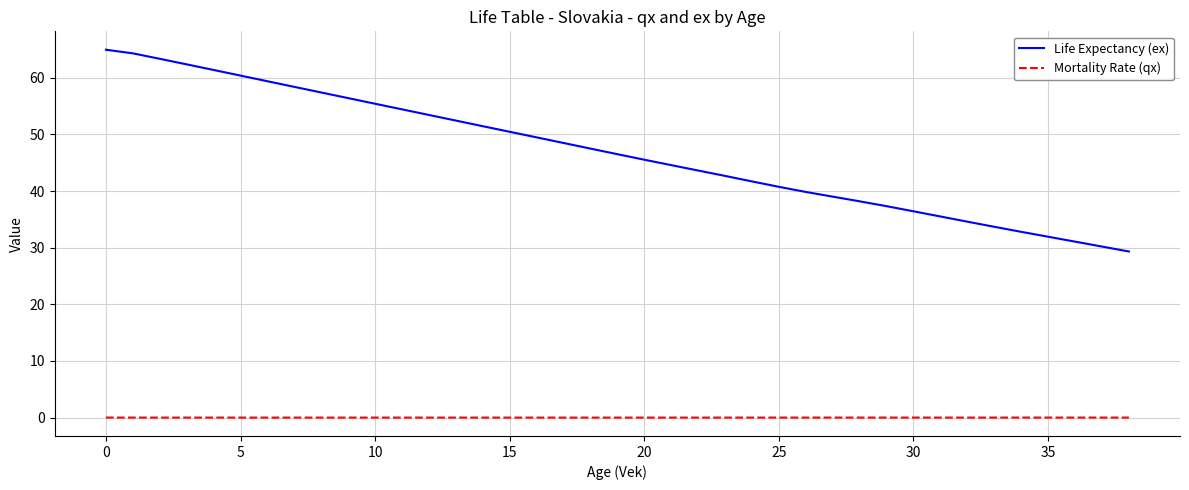

What are all the series names shown in the legend?

Life Expectancy (ex), Mortality Rate (qx)